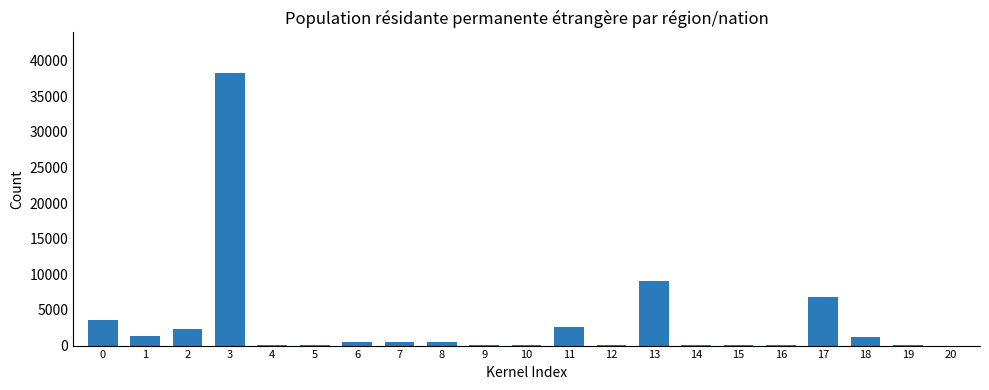

The value at 17 is 11457. True or false?

False